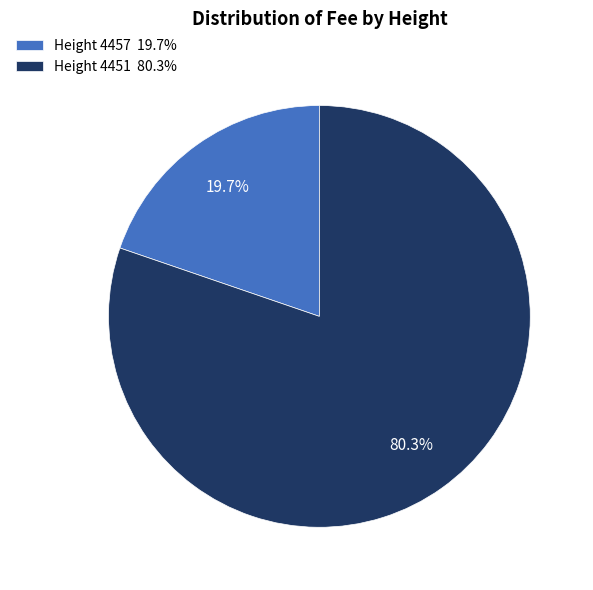

To the nearest percent, what is the difference between the largest and smallest slice percentages?

61%